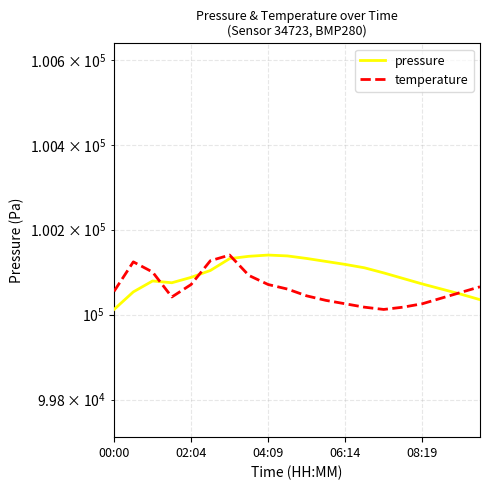

How many data points in temperature are less than 100054?

10